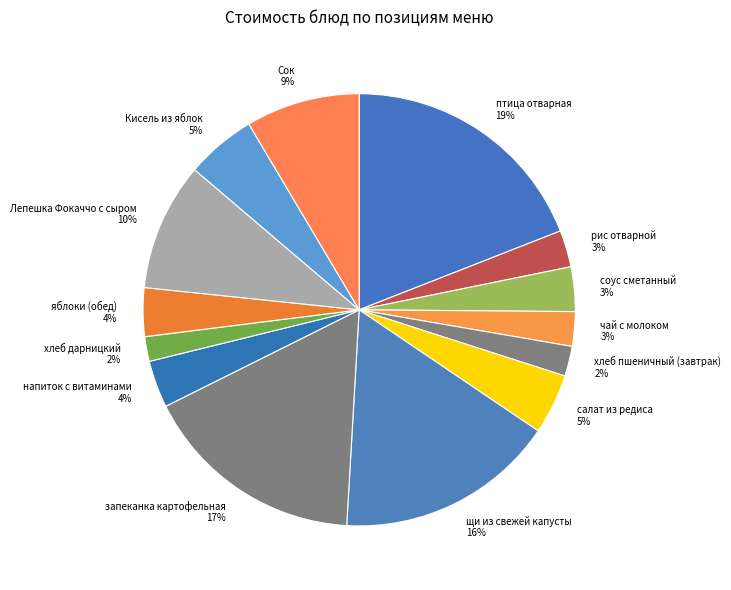

Between птица отварная and салат из редиса, which is larger?

птица отварная